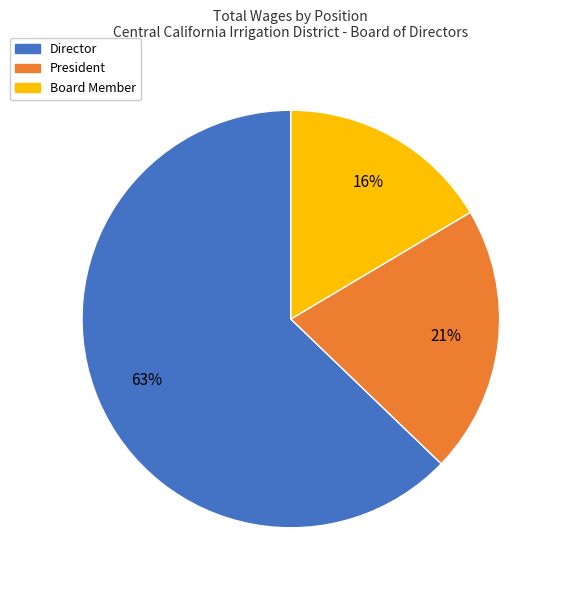

Is there a majority slice in this chart?

Yes